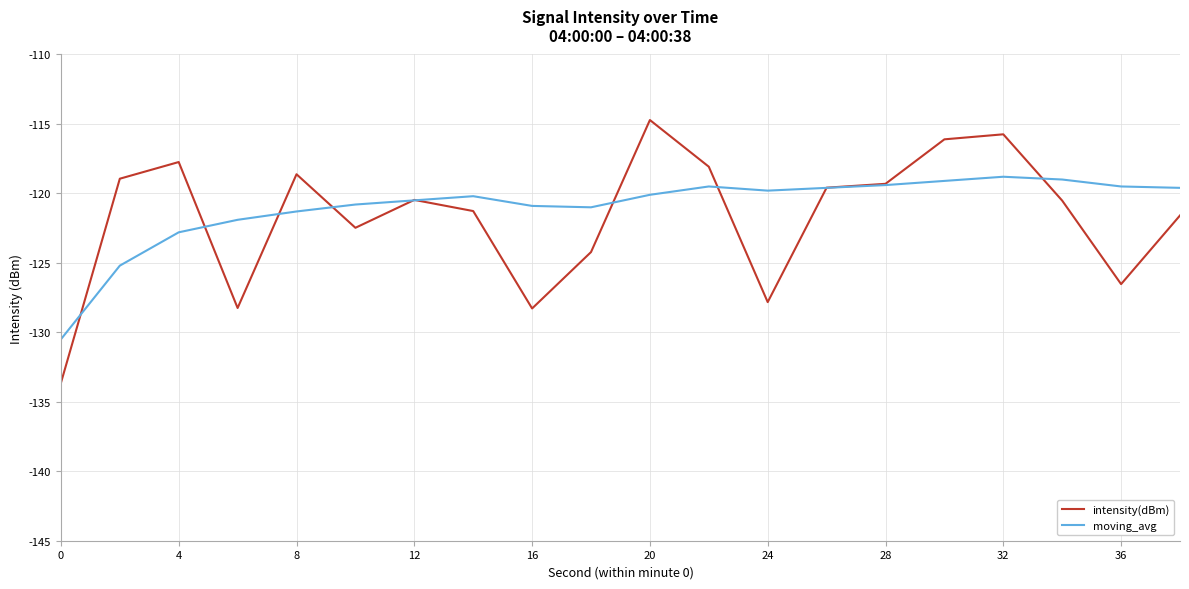

What is the smallest value displayed?

-133.6